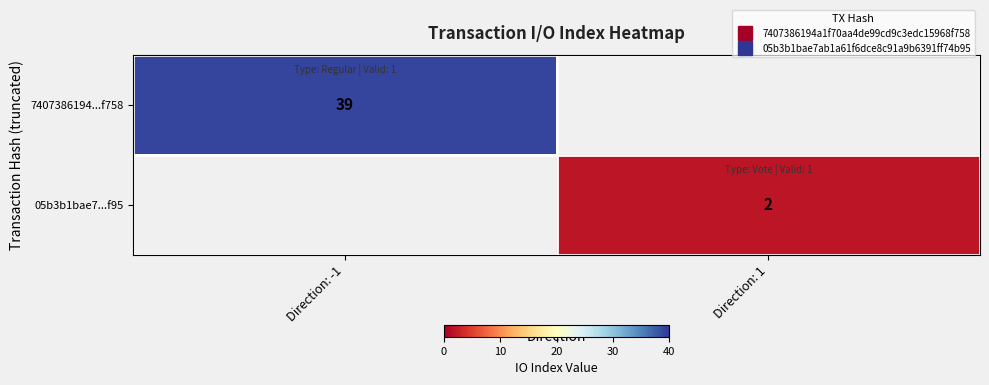

Rank the series at Direction: 1 from highest to lowest value.

7407386194...f758, 05b3b1bae7...f95